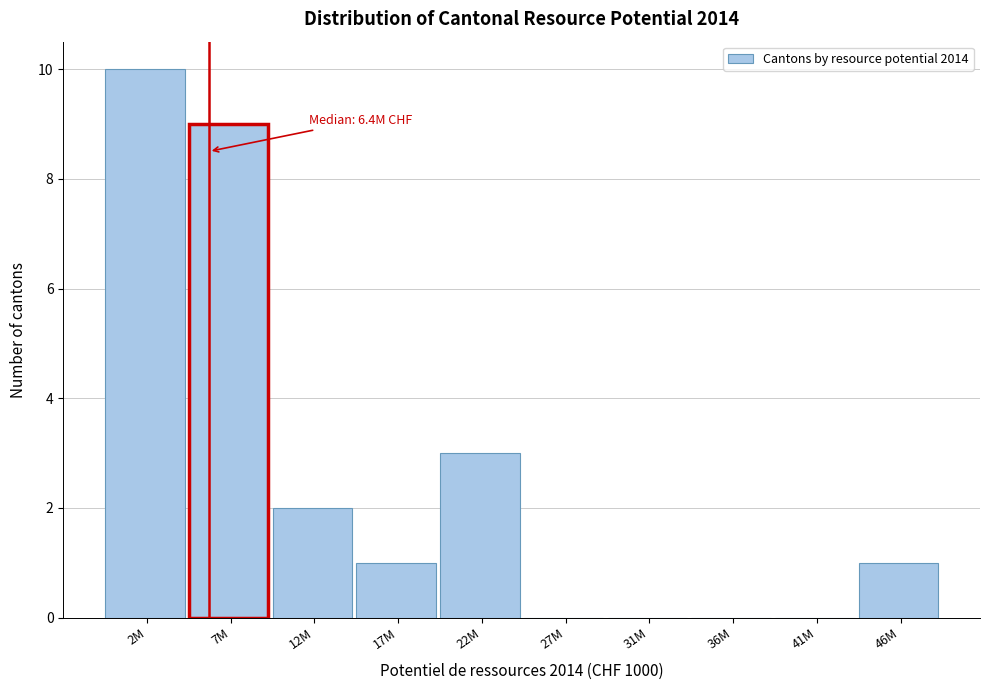

Reading right to left, what are all the values shown in this chart?

46M=1	41M=0	36M=0	31M=0	27M=0	22M=3	17M=1	12M=2	7M=9	2M=10